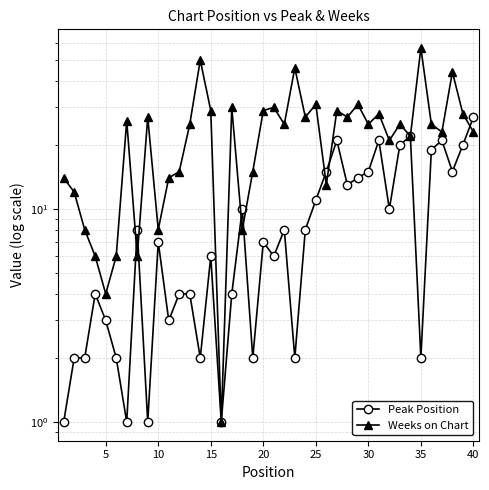

What is the maximum value shown in the chart?

57